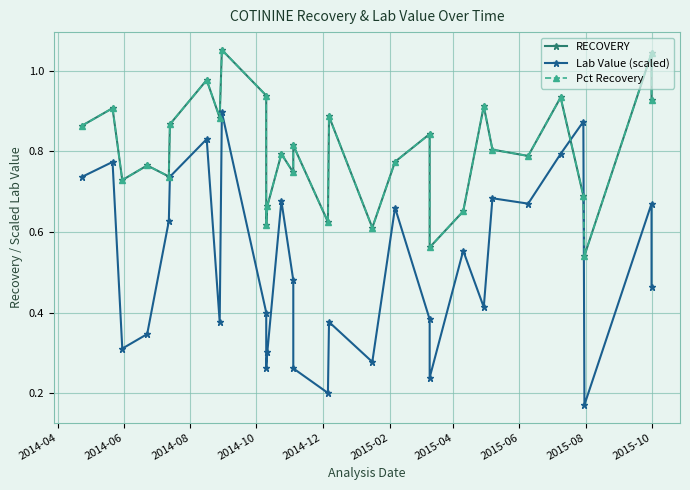

What is the difference between the maximum and minimum values in the RECOVERY series?

0.5